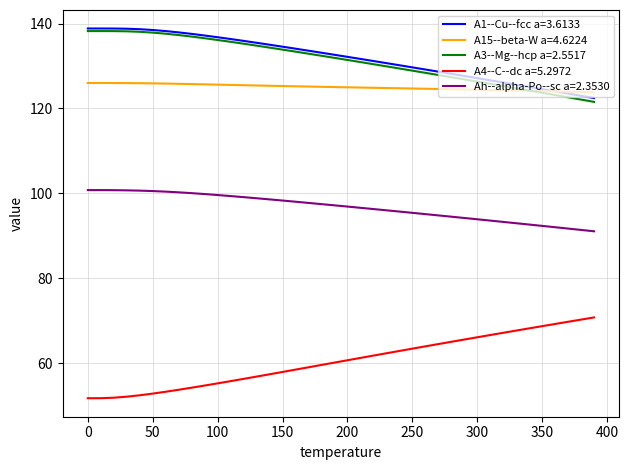

What is the smallest value displayed?

51.7